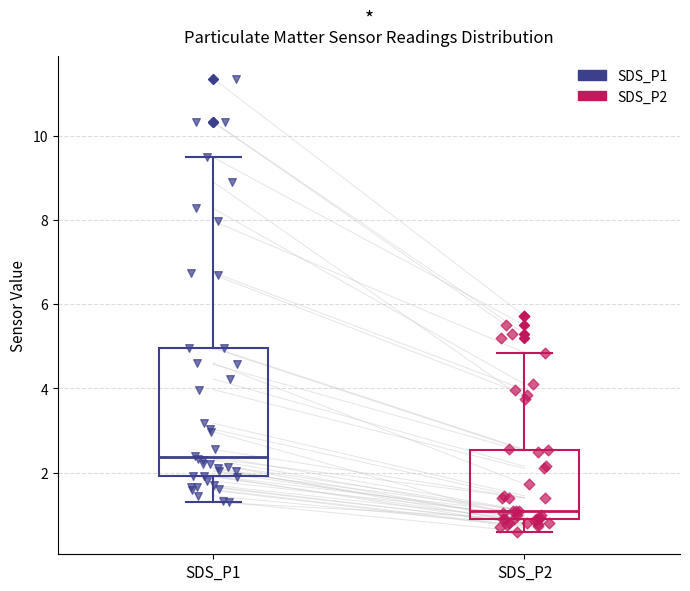

Reading left to right, read every box against the y-axis: the position of its median line, the range the box covers, and the ends of its whiskers. The values are not printed on the chart, so give them approximately, as read against the axis.

SDS_P1: median 2.4, box 2.0 to 5.0, whiskers 1.4 to 9.4
SDS_P2: median 1.2, box 1.0 to 2.6, whiskers 0.6 to 4.8